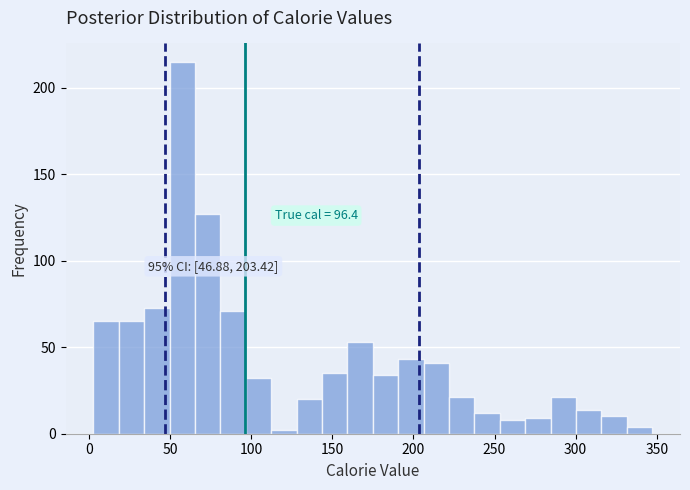

Around what value on the x-axis is the tallest bar? Give the approximate position of its centre, as read against the axis.

55